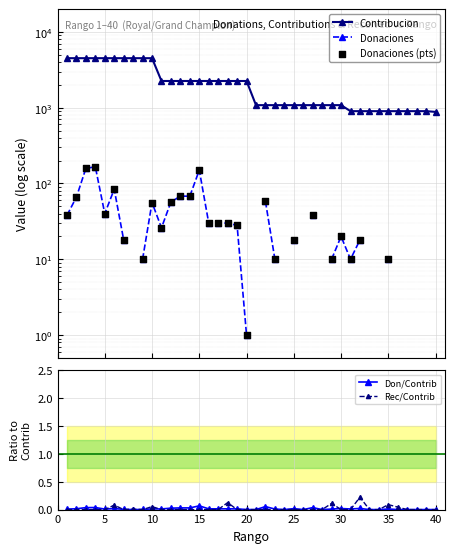

True or false: Don/Contrib has more than 2 points higher than both neighbors.

True